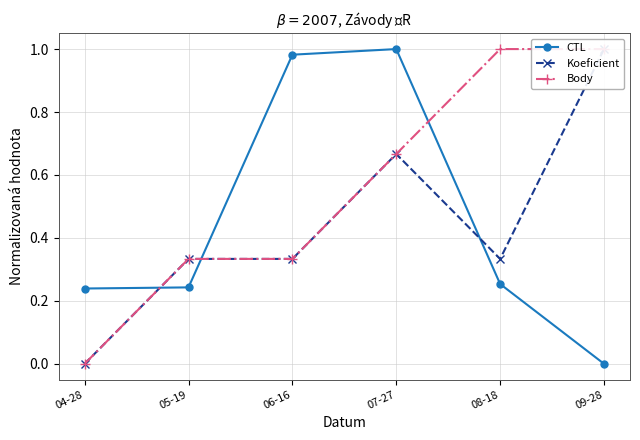

At which label does Koeficient reach its minimum?

04-28